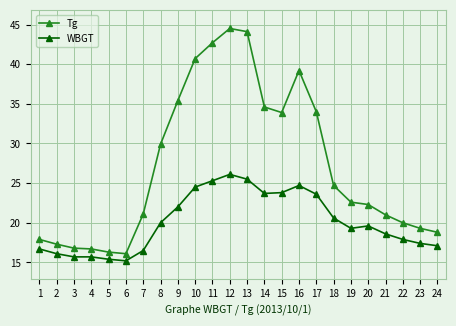

Which series has the largest range (max minus min)?

Tg